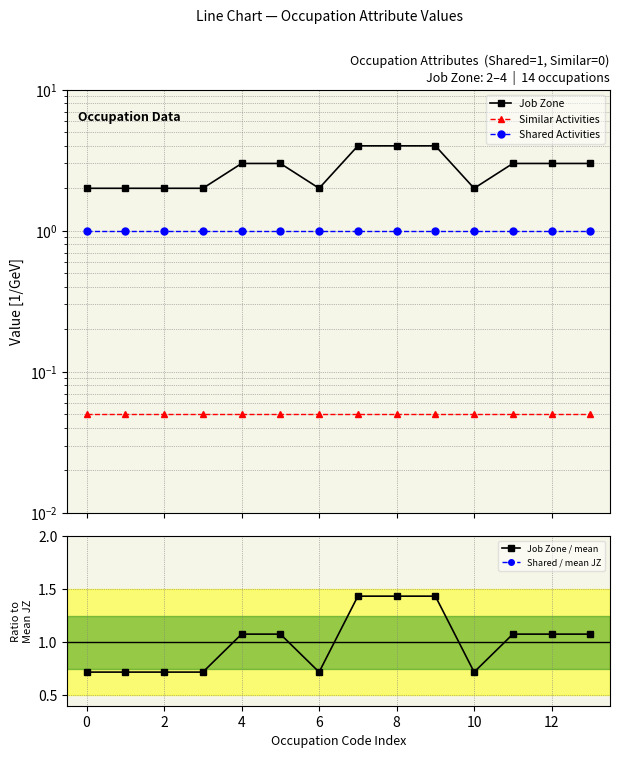

Between 2 and 10, which series saw the biggest shift?

Job Zone